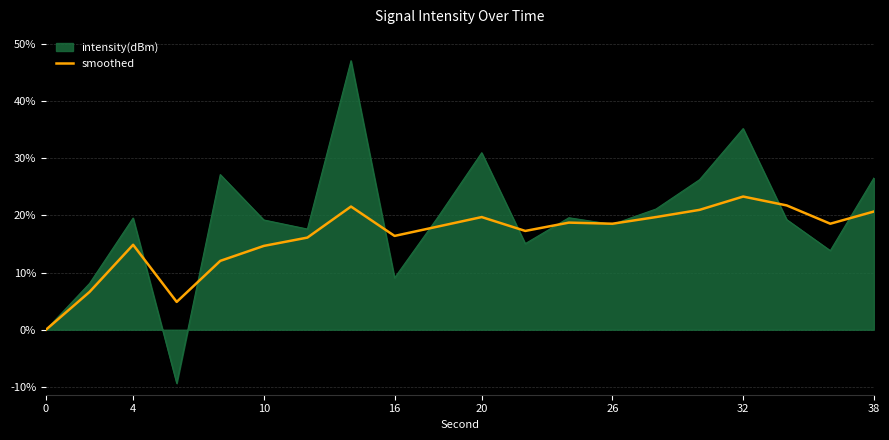

List the series in order of their overall mean, lowest first.

smoothed, intensity(dBm)